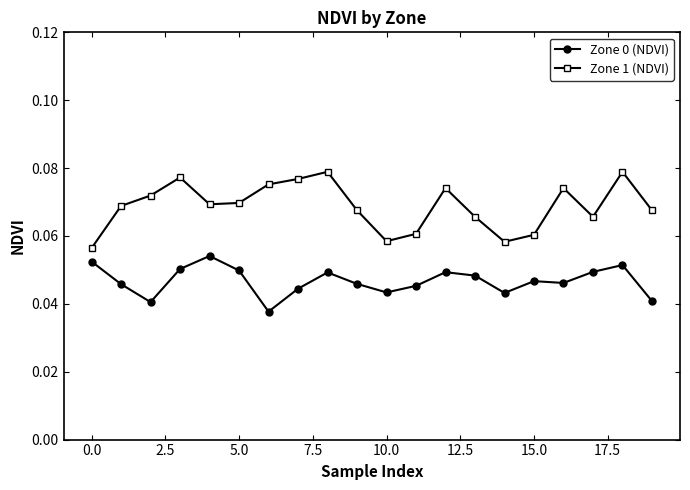

What is the sum of all Zone 1 (NDVI) values?

1.4